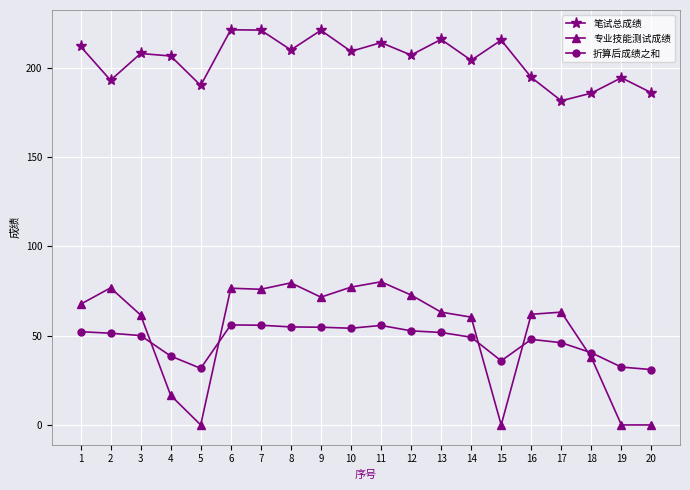

What are all the series names shown in the legend?

笔试总成绩, 专业技能测试成绩, 折算后成绩之和